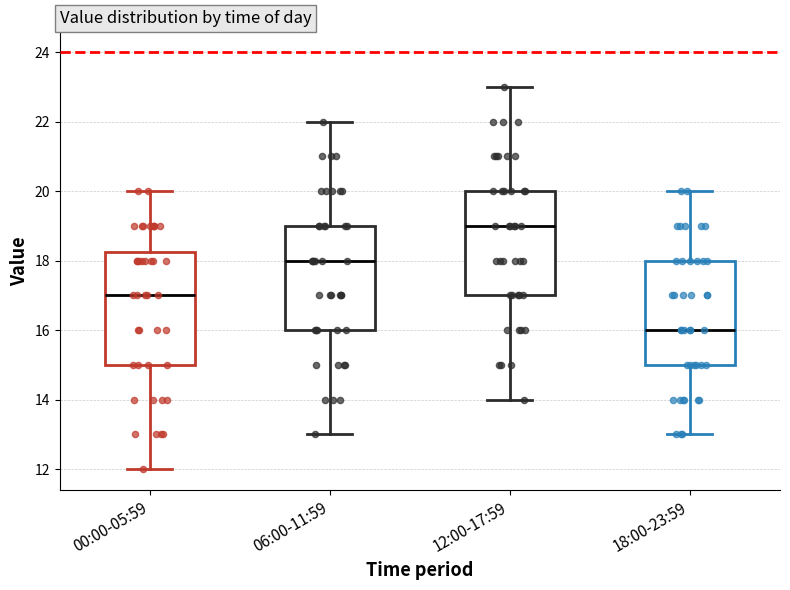

Comparing the boxes themselves (not the whiskers), which one is the tallest?

00:00-05:59